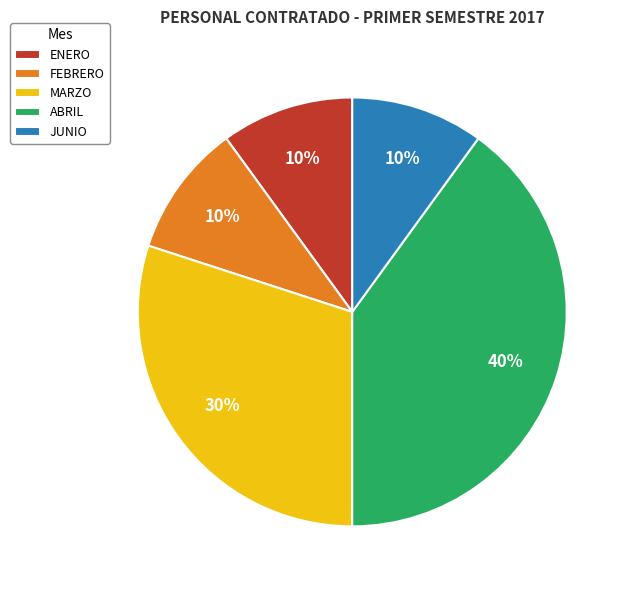

Is there a majority slice in this chart?

No